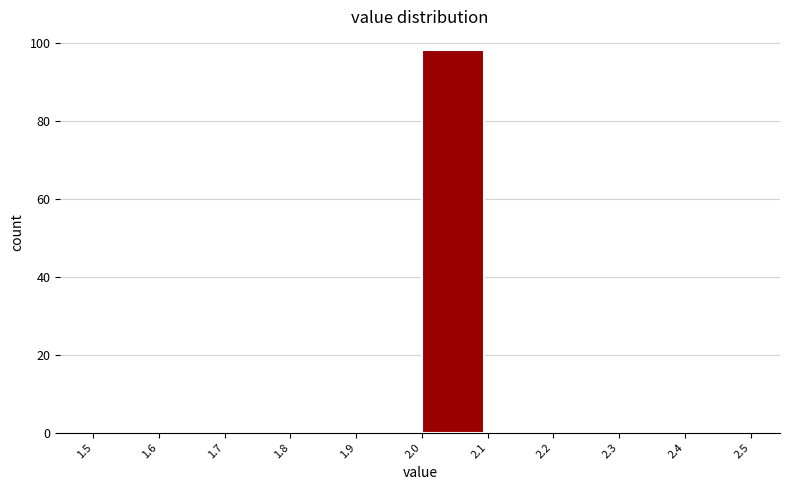

Over which range of the x-axis is the bar tallest?

2.0 to 2.1